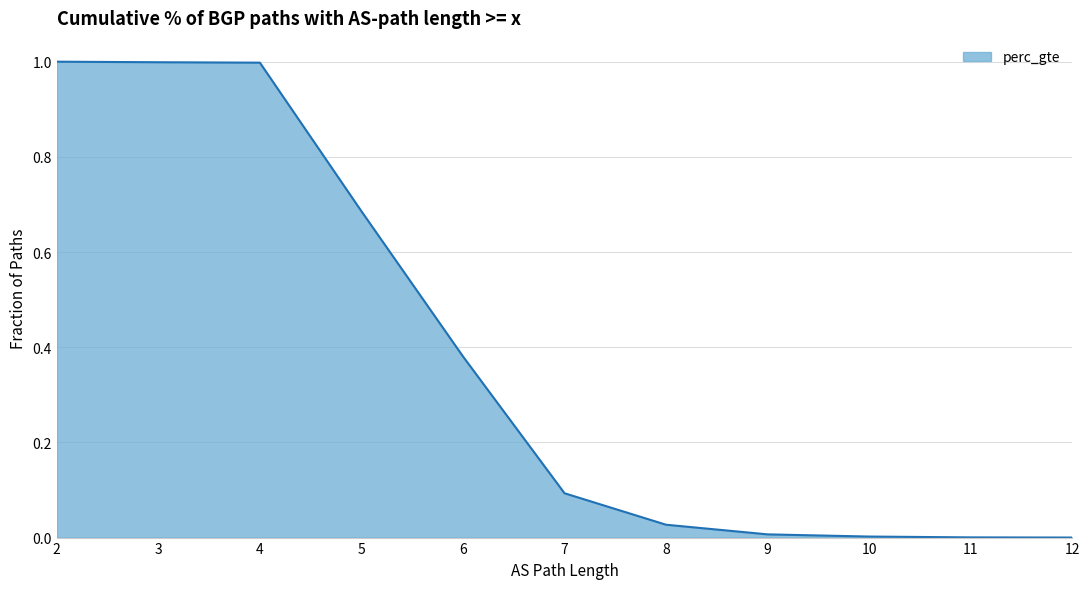

What is the sum of the values at 2 and 12?

1.0